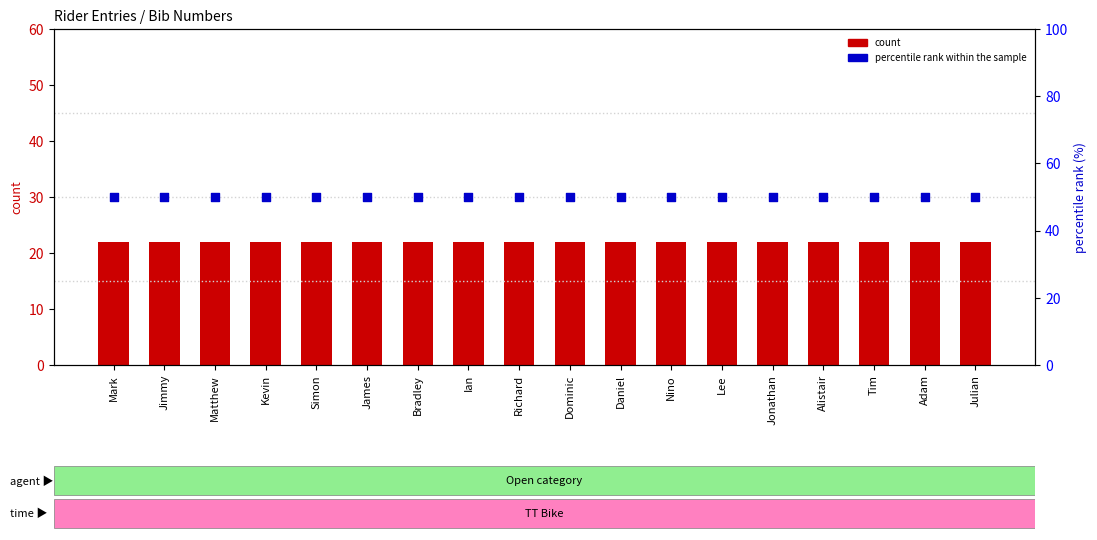

Which series reaches the maximum Y coordinate?

percentile rank within the sample